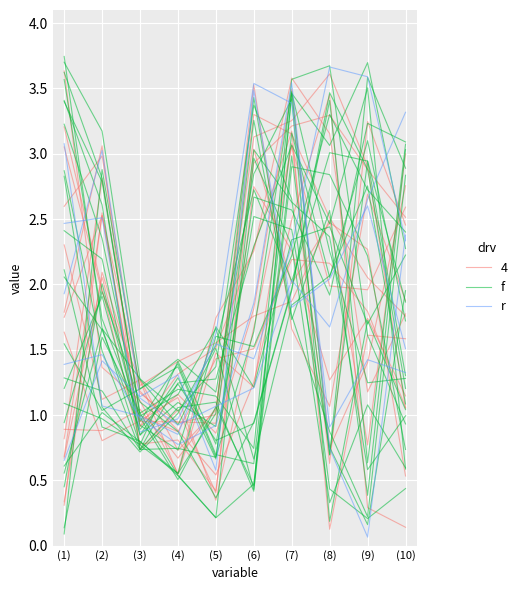

What is the average value of the f series?

2.0